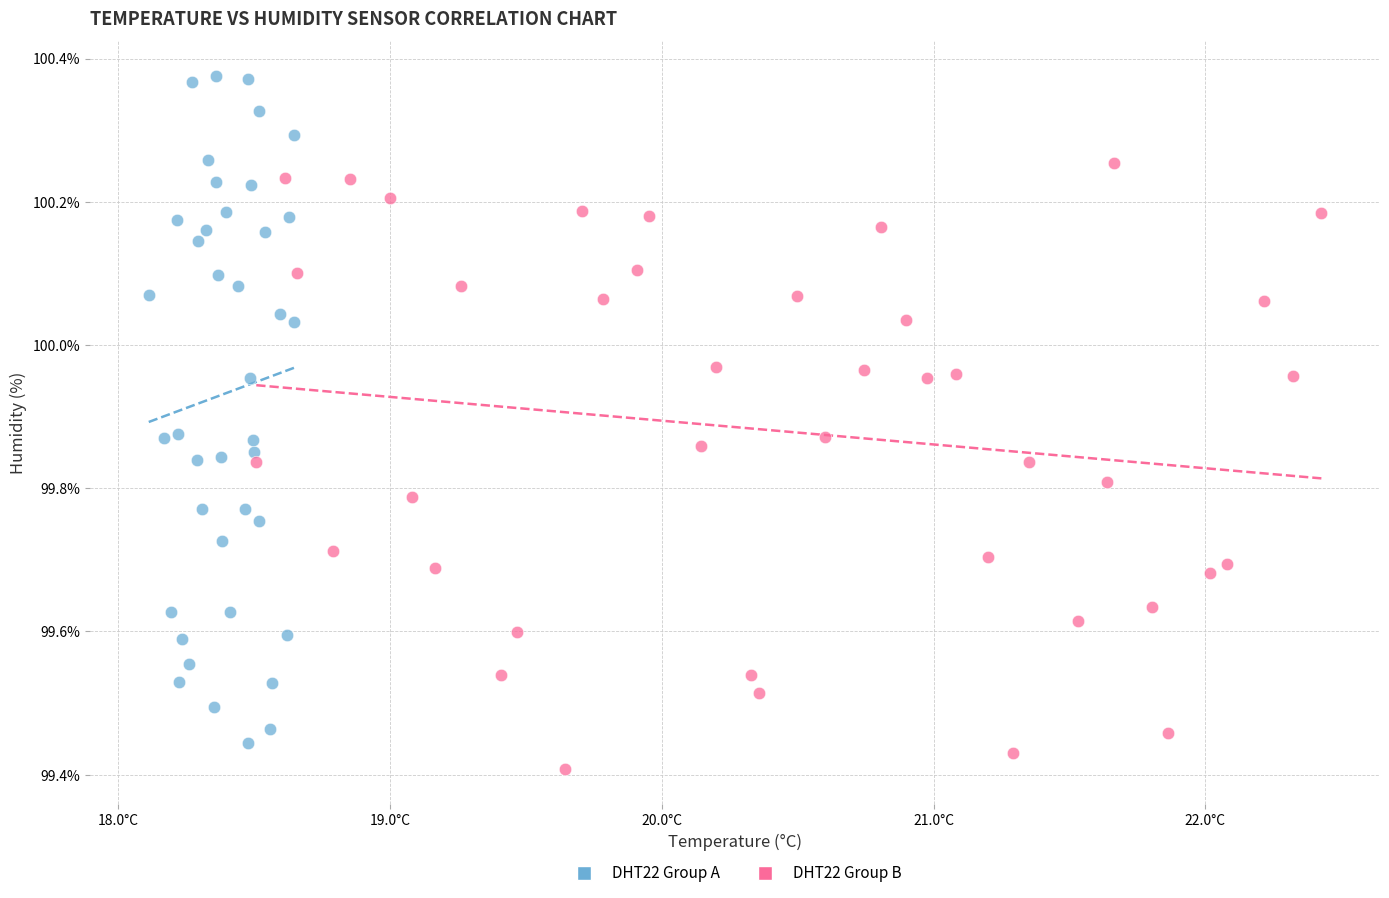

Which series has the largest Y range (max minus min)?

DHT22 Group A